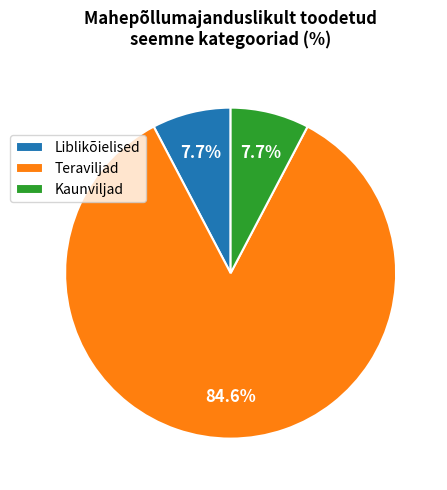

What is the largest slice in the pie chart?

Teraviljad